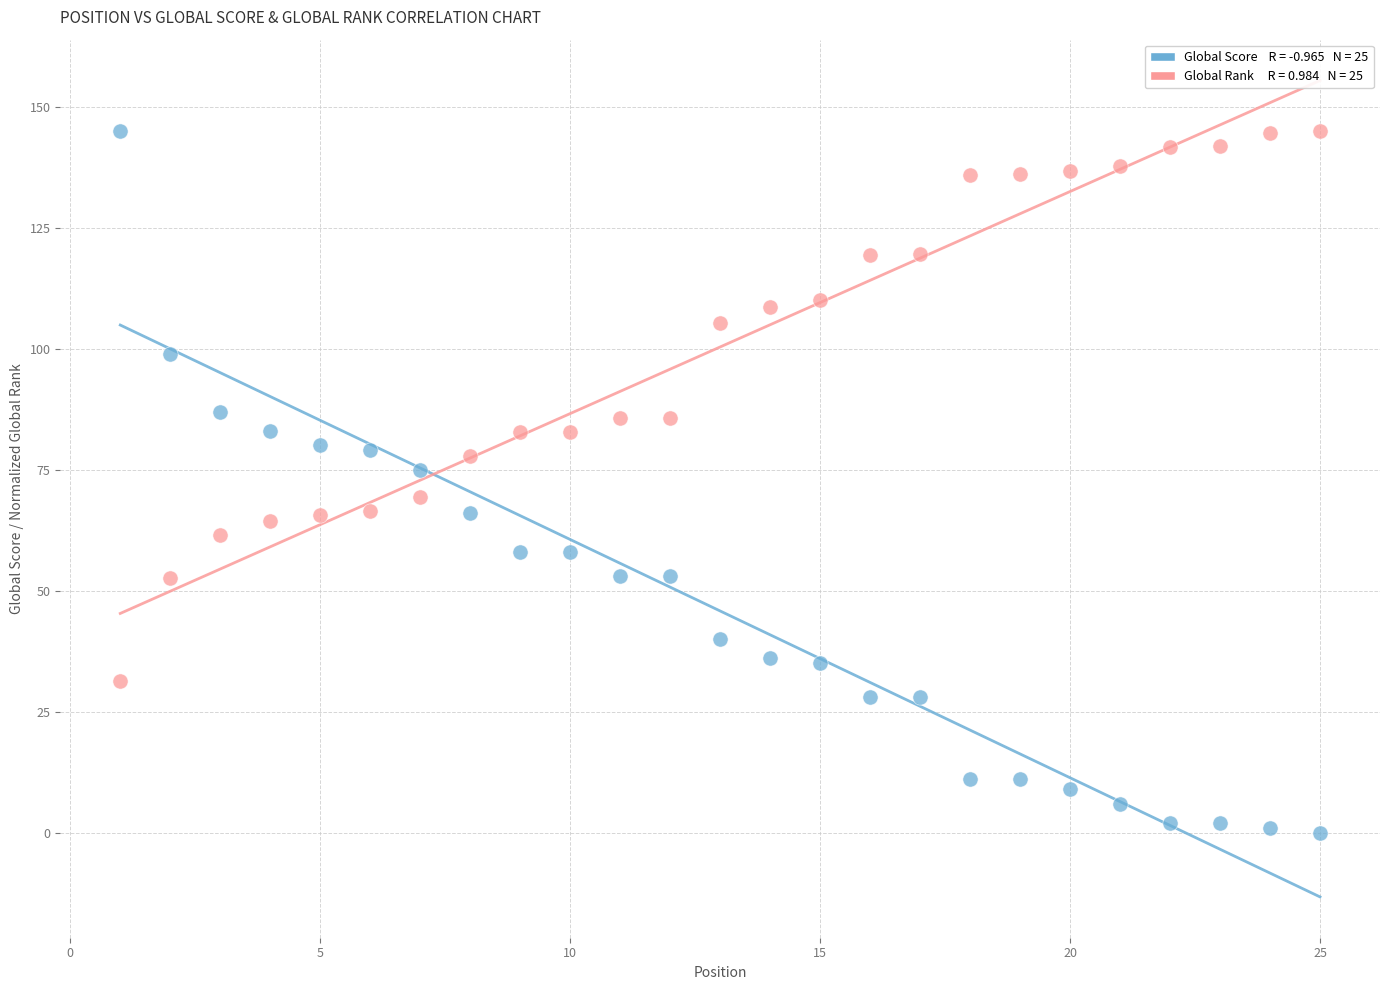

Across all data points, what is the range of X values (max minus min)?

24.0